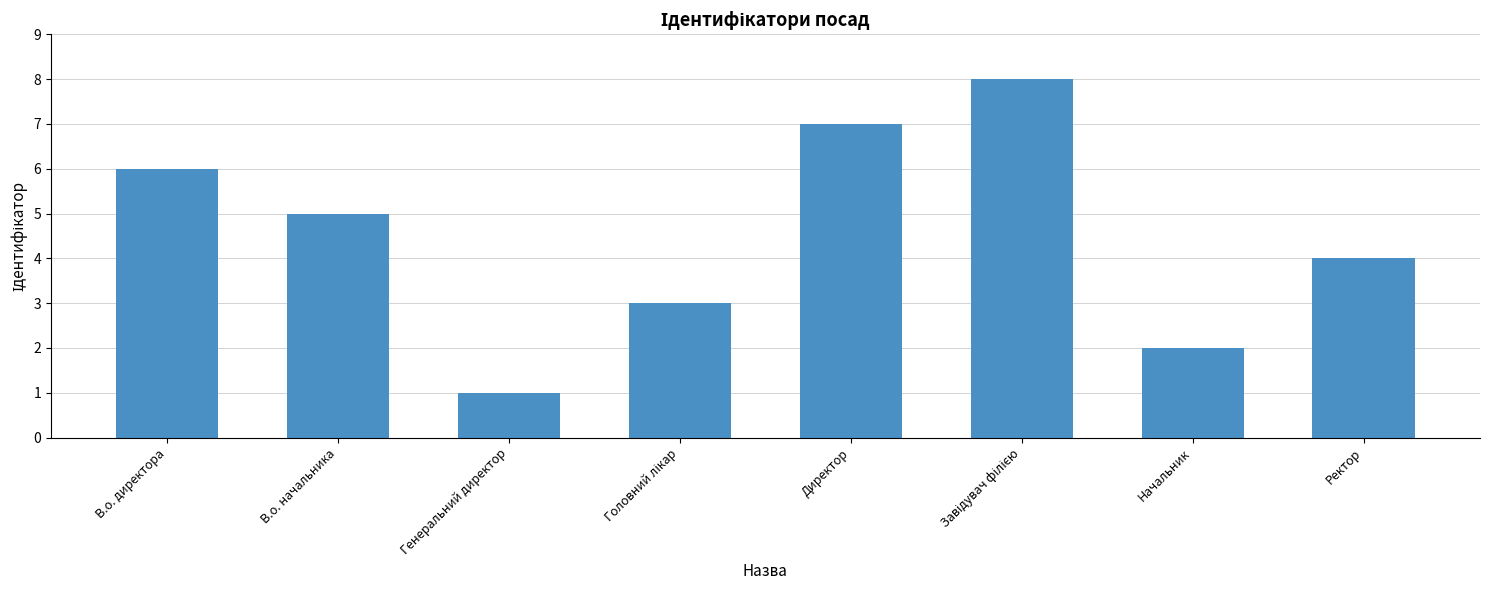

What is the sum of all values?

36